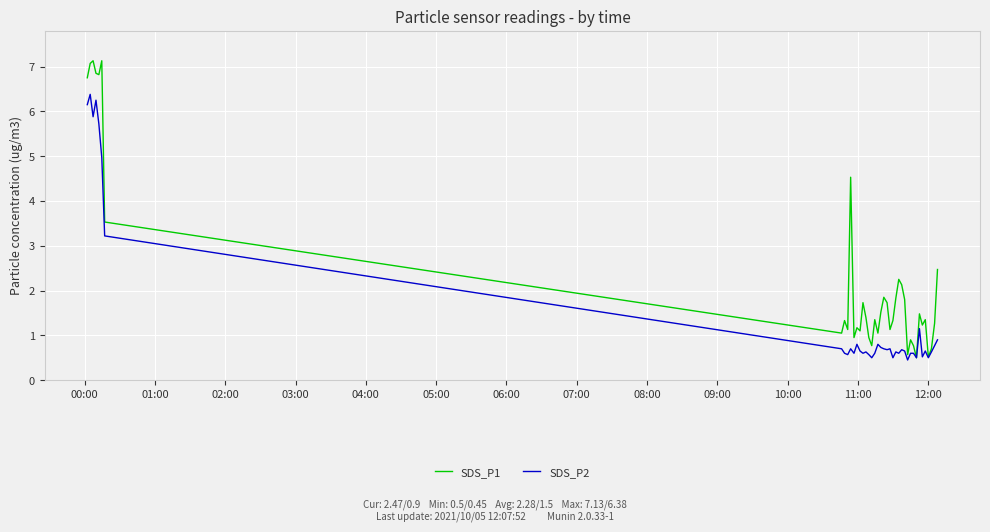

List the series in order of their peak value, highest first.

SDS_P1, SDS_P2